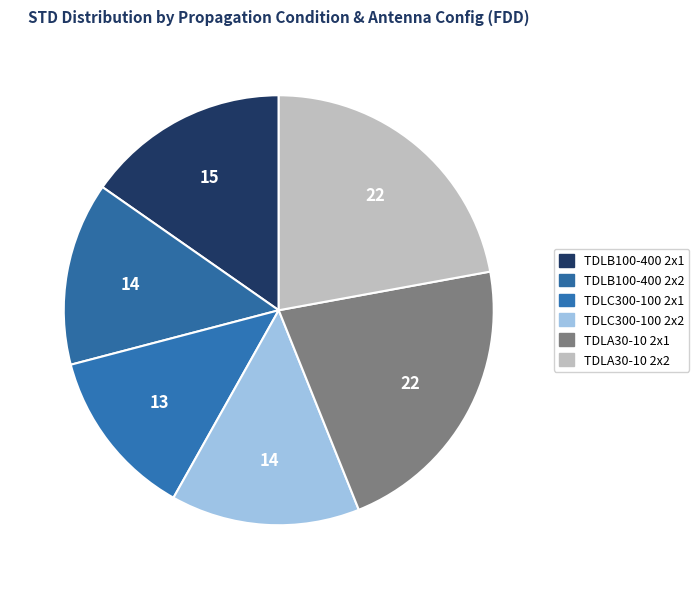

Which slice is the largest?

TDLA30-10 2x2